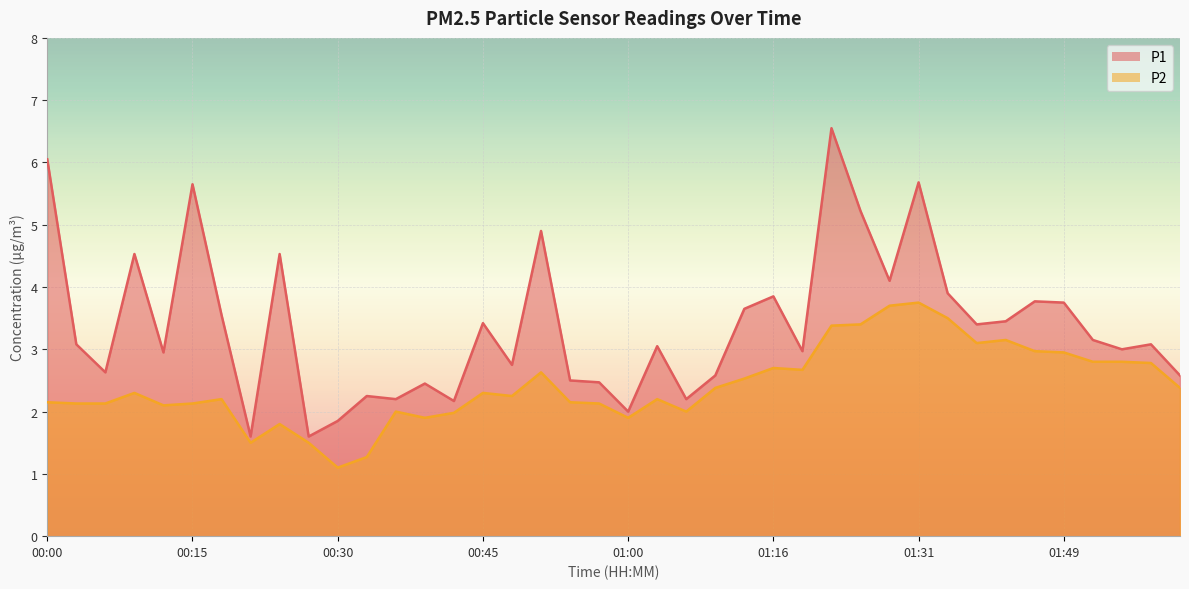

Is it true that P2 equals 2.8 at 01:52?

True